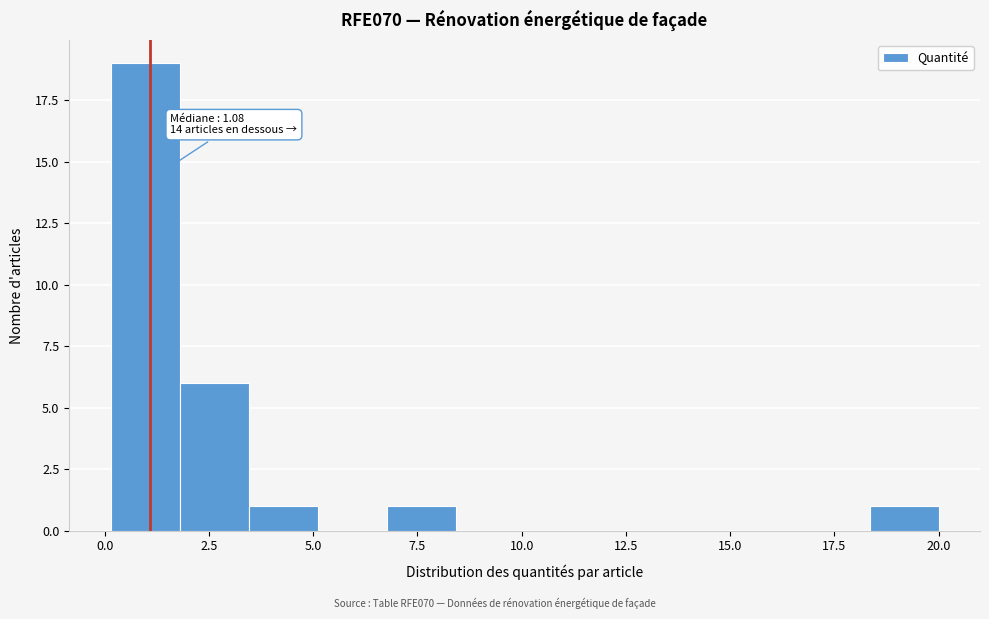

Read against the x-axis, roughly where is the centre of the tallest bar?

1.0